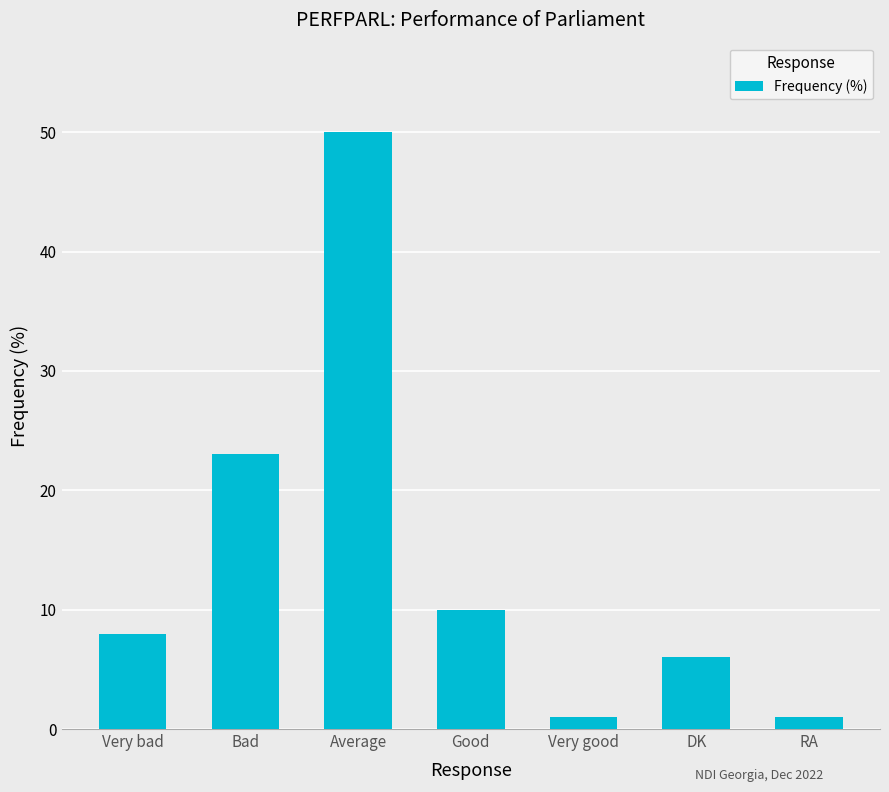

Approximately how many times larger is the value at Average compared to Very good?

50.0